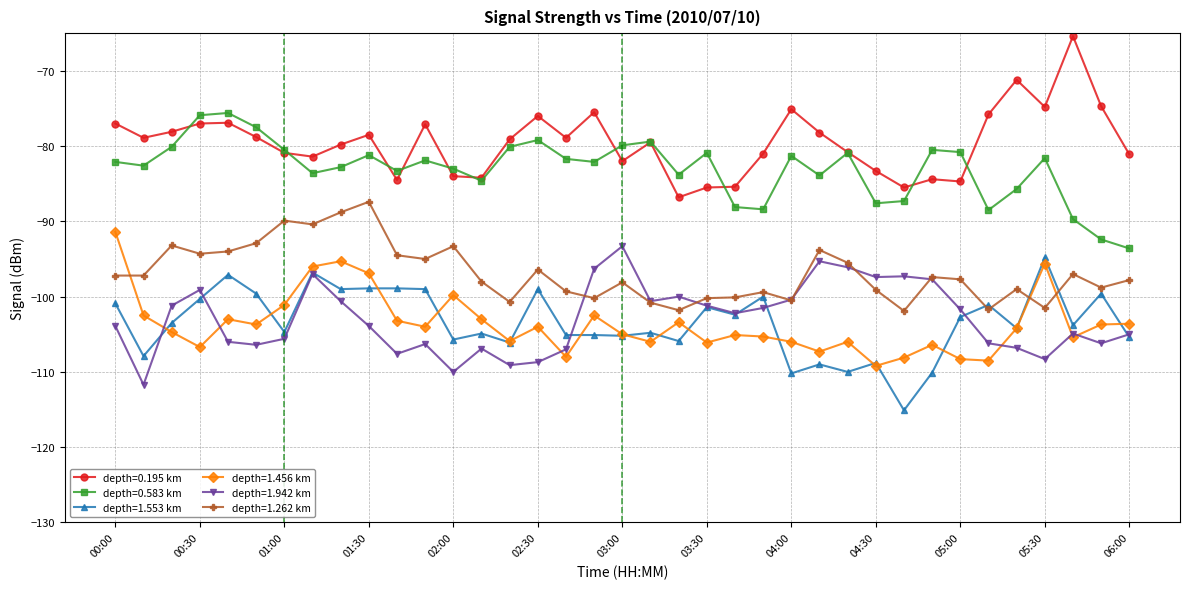

What is the value of the depth=1.456 km point at the 4th from the left?

-106.7